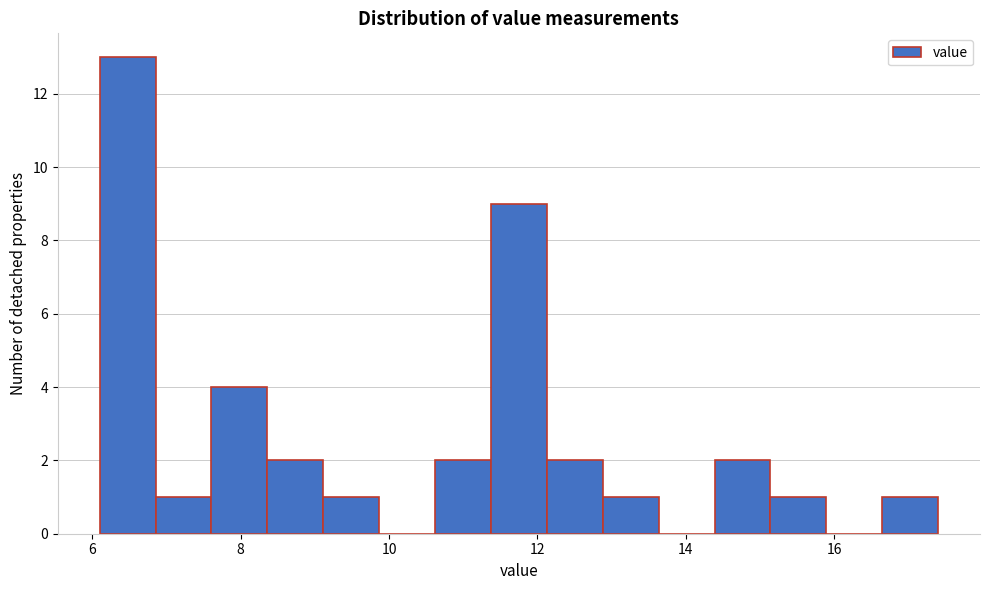

Read against the x-axis, roughly where is the centre of the tallest bar?

6.4